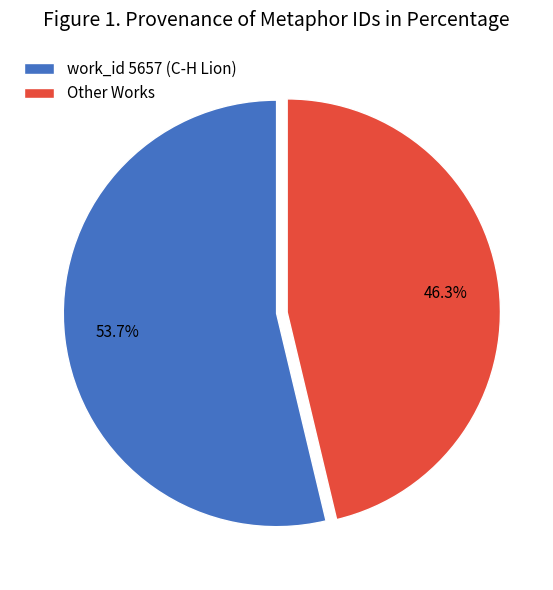

Rank the categories by value from lowest to highest.

Other Works, work_id 5657 (C-H Lion)